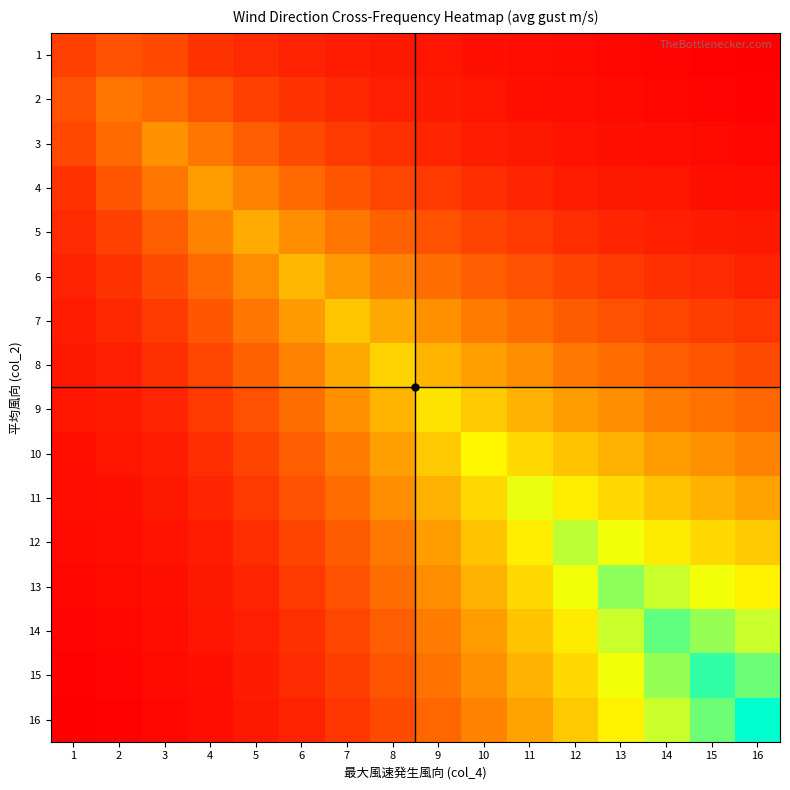

Reading left to right, list all the values displayed in this chart.

1: 1=0.8	2=0.8	3=0.8	4=0.7	5=0.7	6=0.7	7=0.6	8=0.6	9=0.6	10=0.6	11=0.6	12=0.6	13=0.6	14=0.5	15=0.5	16=0.5
2: 1=0.8	2=0.9	3=0.9	4=0.8	5=0.8	6=0.7	7=0.7	8=0.6	9=0.6	10=0.6	11=0.6	12=0.6	13=0.6	14=0.6	15=0.5	16=0.5
3: 1=0.8	2=0.9	3=1.1	4=1.0	5=0.9	6=0.8	7=0.7	8=0.7	9=0.7	10=0.6	11=0.6	12=0.6	13=0.6	14=0.6	15=0.6	16=0.6
4: 1=0.7	2=0.8	3=1.0	4=1.1	5=1.0	6=0.9	7=0.8	8=0.8	9=0.7	10=0.7	11=0.7	12=0.6	13=0.6	14=0.6	15=0.6	16=0.6
5: 1=0.7	2=0.8	3=0.9	4=1.0	5=1.1	6=1.0	7=1.0	8=0.9	9=0.8	10=0.8	11=0.7	12=0.7	13=0.7	14=0.6	15=0.6	16=0.6
6: 1=0.7	2=0.7	3=0.8	4=0.9	5=1.0	6=1.2	7=1.1	8=1.0	9=0.9	10=0.9	11=0.8	12=0.8	13=0.7	14=0.7	15=0.7	16=0.7
7: 1=0.6	2=0.7	3=0.7	4=0.8	5=1.0	6=1.1	7=1.2	8=1.1	9=1.1	10=1.0	11=0.9	12=0.9	13=0.8	14=0.8	15=0.8	16=0.7
8: 1=0.6	2=0.6	3=0.7	4=0.8	5=0.9	6=1.0	7=1.1	8=1.3	9=1.2	10=1.1	11=1.0	12=1.0	13=0.9	14=0.9	15=0.8	16=0.8
9: 1=0.6	2=0.6	3=0.7	4=0.7	5=0.8	6=0.9	7=1.1	8=1.2	9=1.4	10=1.3	11=1.2	12=1.1	13=1.0	14=1.0	15=0.9	16=0.9
10: 1=0.6	2=0.6	3=0.6	4=0.7	5=0.8	6=0.9	7=1.0	8=1.1	9=1.3	10=1.4	11=1.3	12=1.2	13=1.2	14=1.1	15=1.1	16=1.0
11: 1=0.6	2=0.6	3=0.6	4=0.7	5=0.7	6=0.8	7=0.9	8=1.0	9=1.2	10=1.3	11=1.5	12=1.4	13=1.3	14=1.2	15=1.2	16=1.1
12: 1=0.6	2=0.6	3=0.6	4=0.6	5=0.7	6=0.8	7=0.9	8=1.0	9=1.1	10=1.2	11=1.4	12=1.6	13=1.5	14=1.4	15=1.3	16=1.3
13: 1=0.6	2=0.6	3=0.6	4=0.6	5=0.7	6=0.7	7=0.8	8=0.9	9=1.0	10=1.2	11=1.3	12=1.5	13=1.7	14=1.6	15=1.5	16=1.4
14: 1=0.5	2=0.6	3=0.6	4=0.6	5=0.6	6=0.7	7=0.8	8=0.9	9=1.0	10=1.1	11=1.2	12=1.4	13=1.6	14=1.8	15=1.6	16=1.6
15: 1=0.5	2=0.5	3=0.6	4=0.6	5=0.6	6=0.7	7=0.8	8=0.8	9=0.9	10=1.1	11=1.2	12=1.3	13=1.5	14=1.6	15=1.8	16=1.7
16: 1=0.5	2=0.5	3=0.6	4=0.6	5=0.6	6=0.7	7=0.7	8=0.8	9=0.9	10=1.0	11=1.1	12=1.3	13=1.4	14=1.6	15=1.7	16=1.9